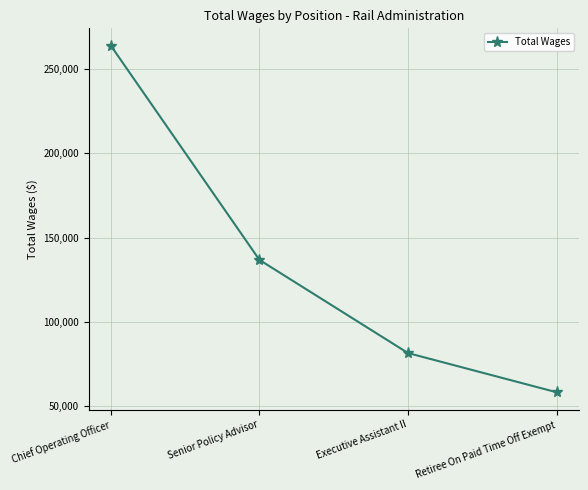

Which label corresponds to the smallest value in the chart?

Retiree On Paid Time Off Exempt